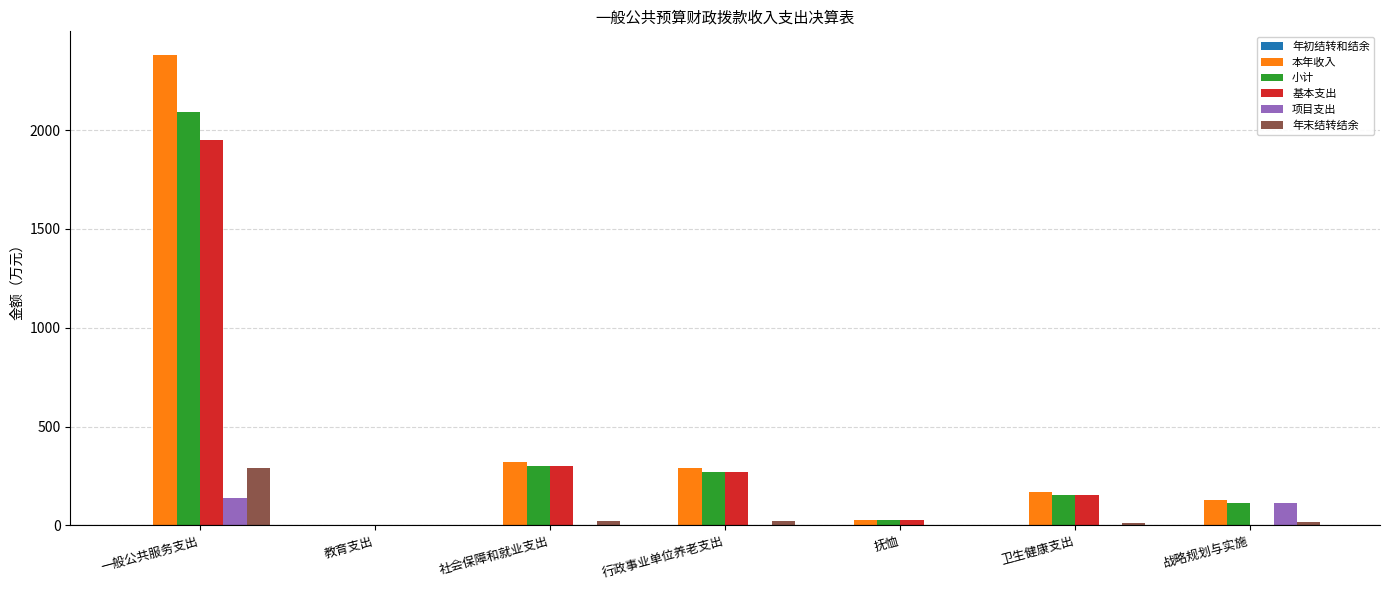

The value of 项目支出 at 抚恤 is 0.0. True or false?

True